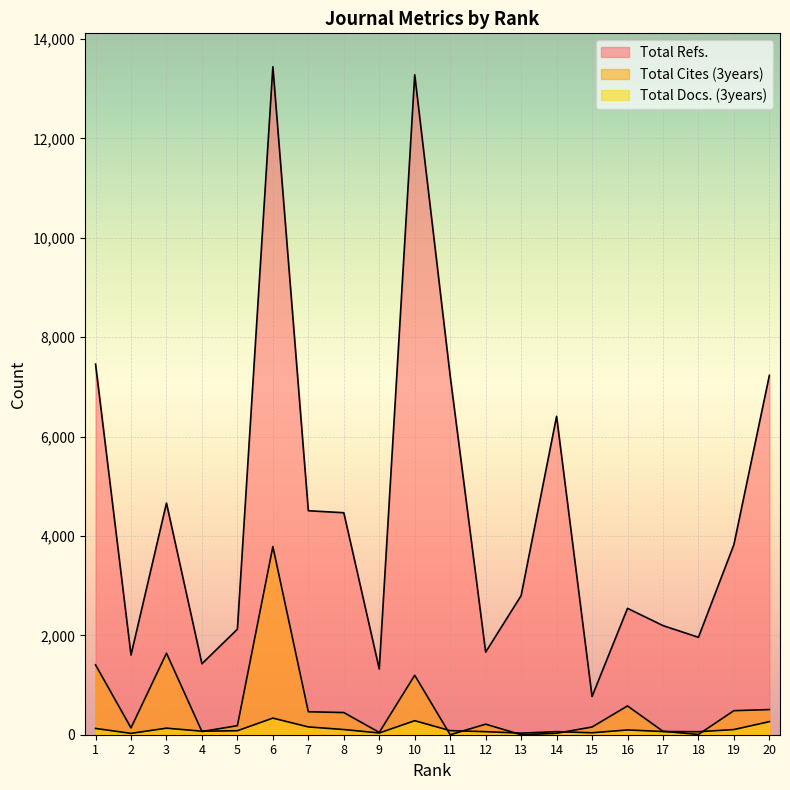

True or false: Total Refs. has more than 1 points higher than both neighbors.

True